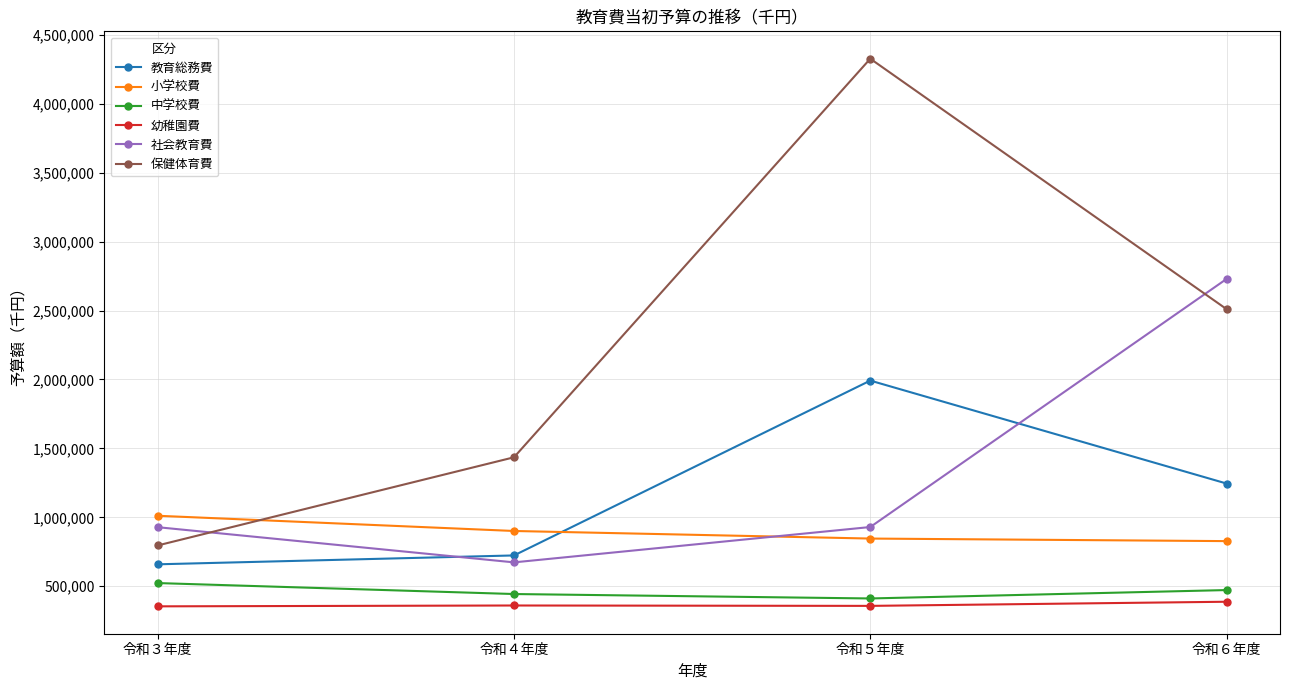

Which series has the widest spread of values?

保健体育費